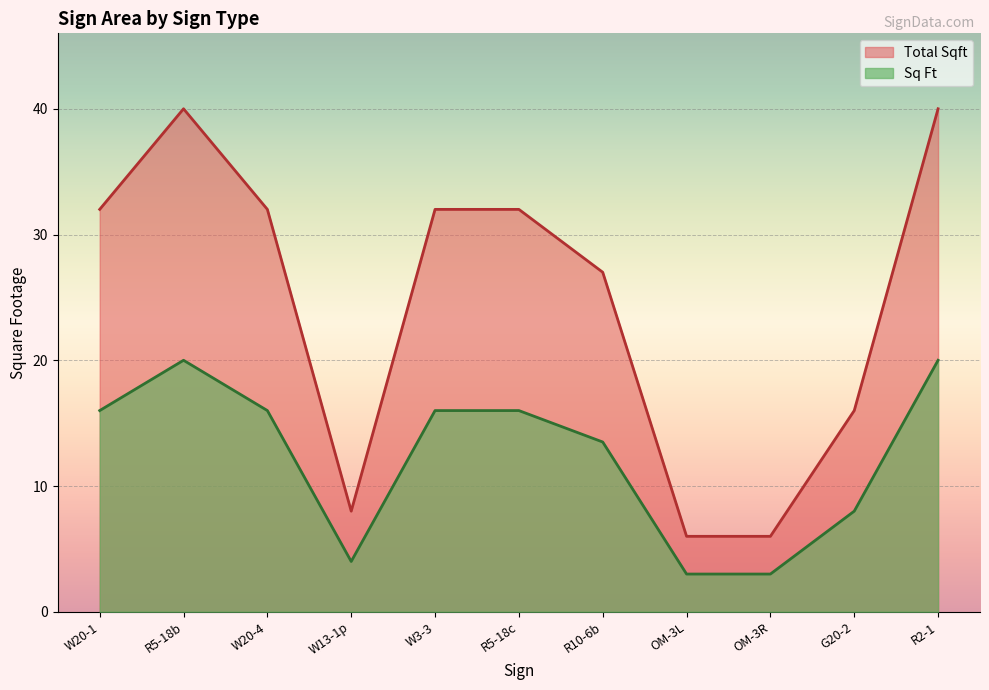

At which category is the sum across all series the highest?

R5-18b